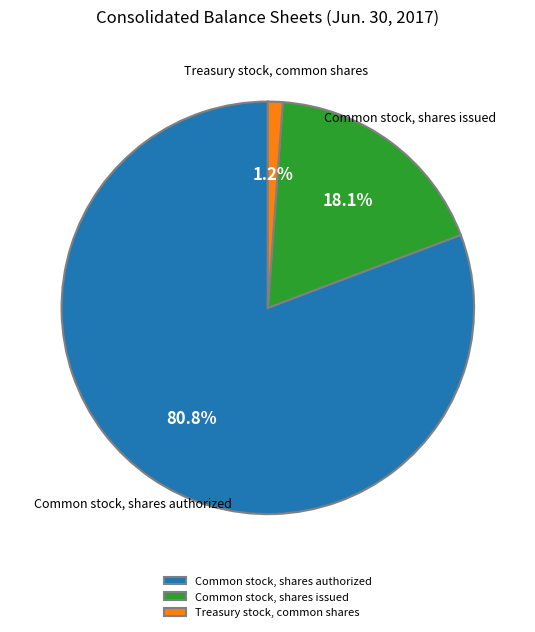

Which has a higher value, Treasury stock, common shares or Common stock, shares authorized?

Common stock, shares authorized